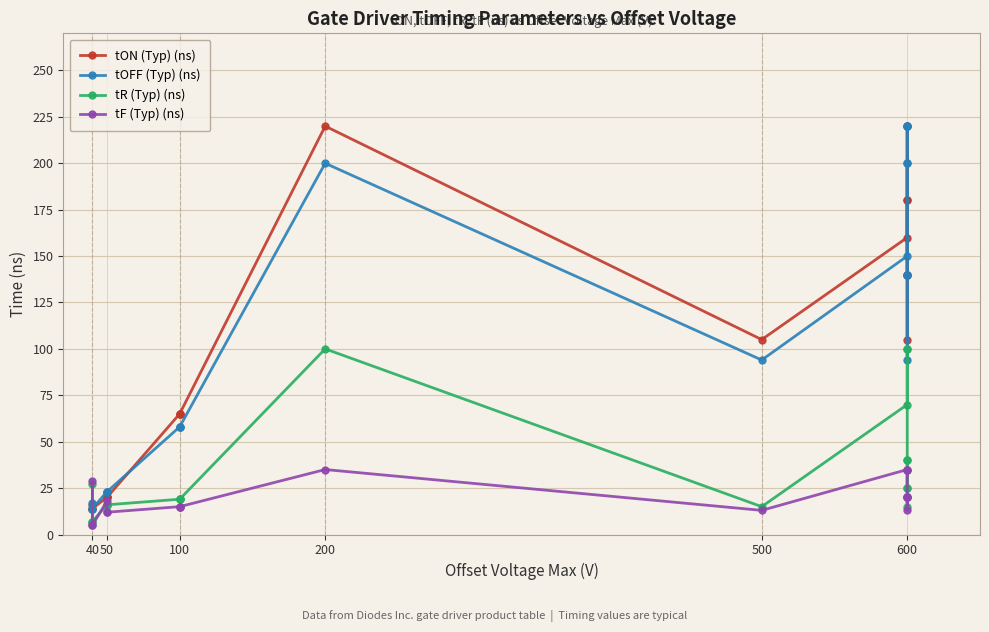

What is the highest value of the tR (Typ) (ns) series?

100